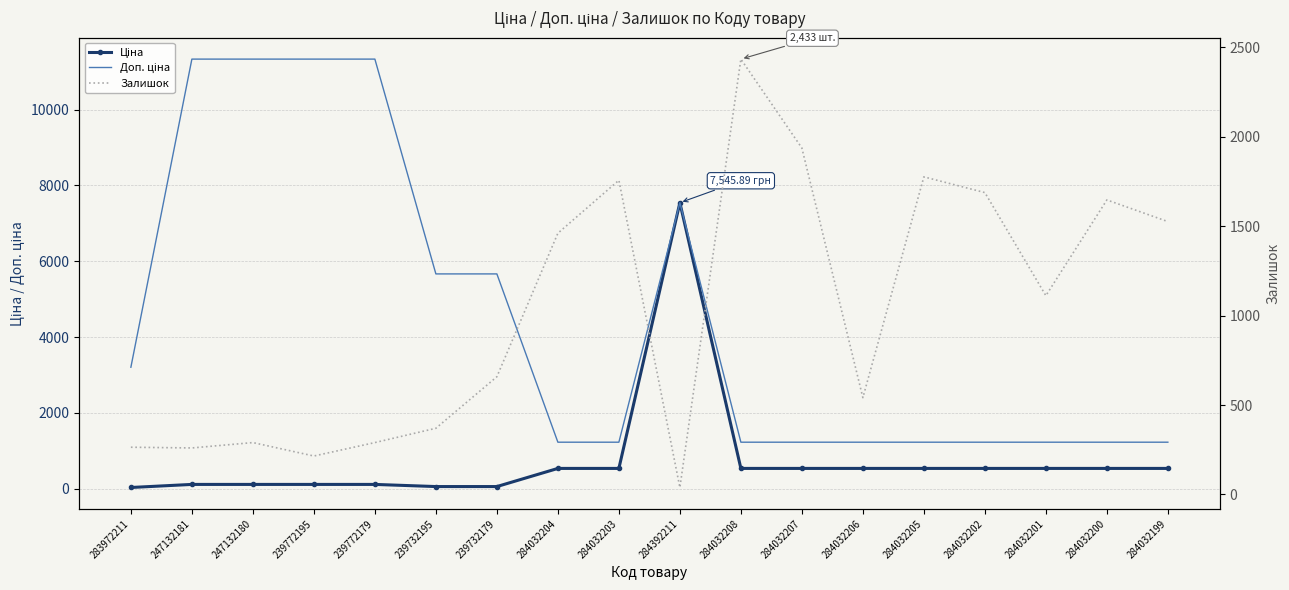

Reading left to right, list all the values displayed in this chart.

Ціна: 32.0	113.3	113.3	113.3	113.3	56.7	56.7	535.4	535.4	7545.9	535.4	535.4	535.4	535.4	535.4	535.4	535.4	535.4
Доп. ціна: 3205.0	11334.0	11334.0	11334.0	11334.0	5667.0	5667.0	1227.2	1227.2	7545.9	1227.2	1227.2	1227.2	1227.2	1227.2	1227.2	1227.2	1227.2
Залишок: 264.0	260.0	290.0	215.0	290.0	370.0	658.0	1460.0	1756.0	39.0	2433.0	1936.0	541.0	1775.0	1687.0	1111.0	1646.0	1525.0